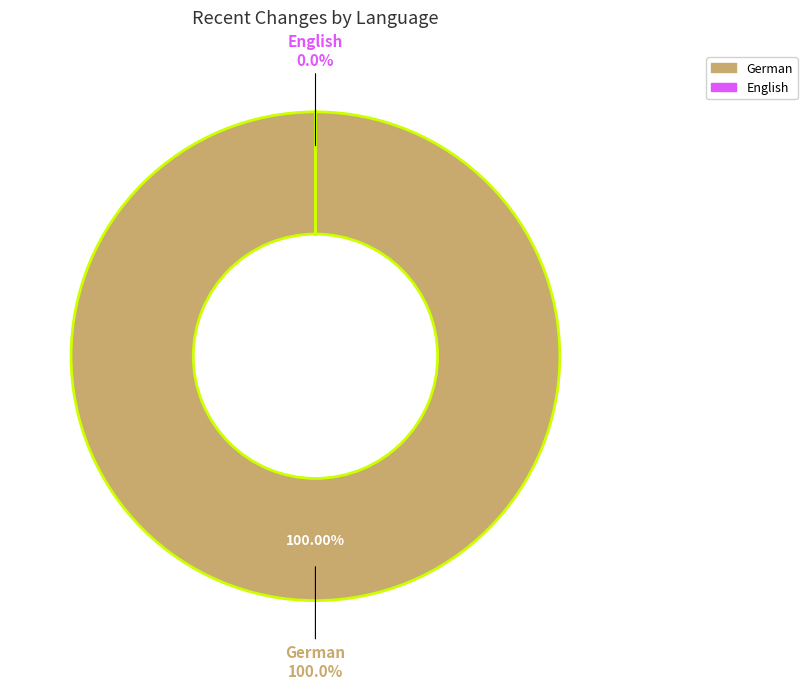

What is the majority slice?

German